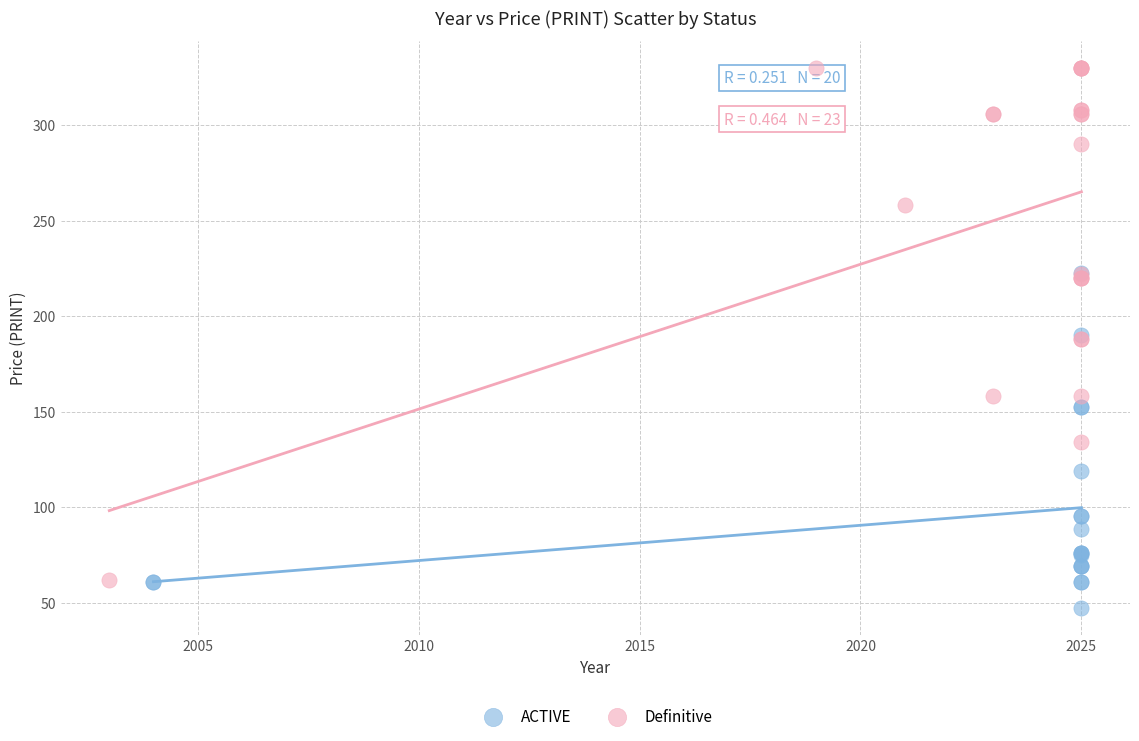

Which series reaches the minimum Y coordinate?

ACTIVE